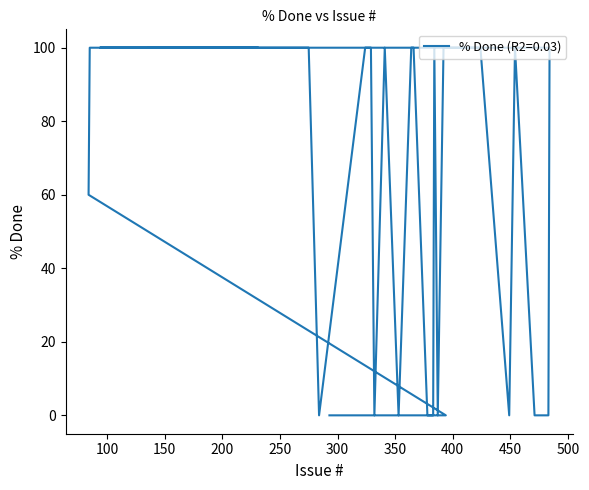

Reading left to right, transcribe all the data shown in this chart.

100	100	100	100	100	0	0	100	0	100	100	100	0	100	0	0	0	100	100	0	100	0	100	100	0	100	100	100	100	100	100	100	100	100	100	100	100	60	0	0